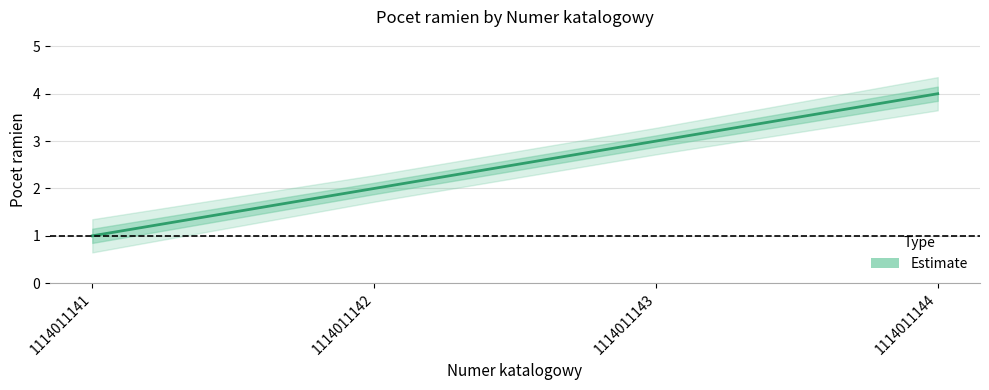

At which category does the chart reach its minimum across all series?

1114011141